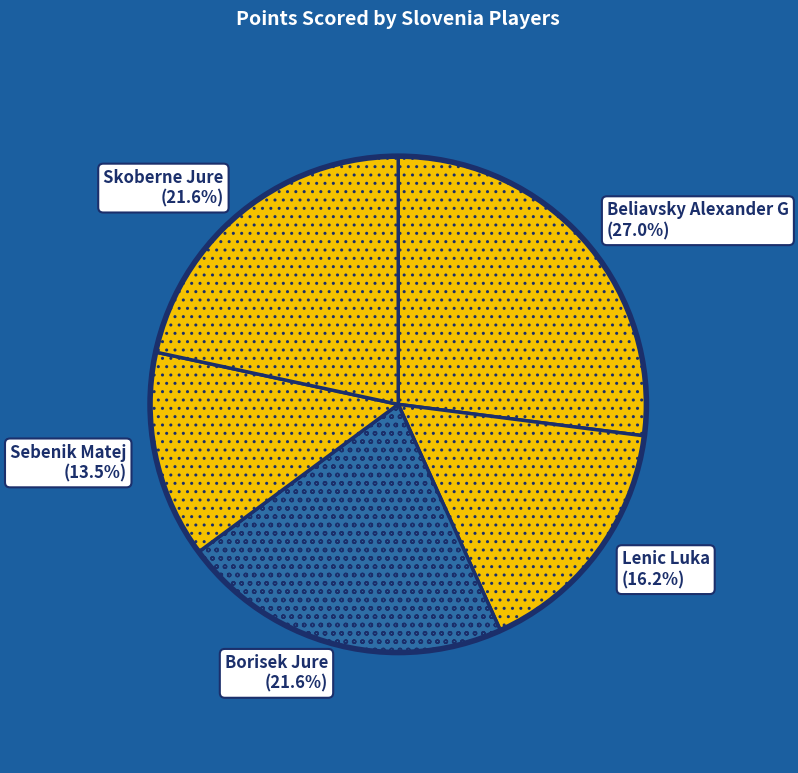

How many segments does this pie chart have?

5